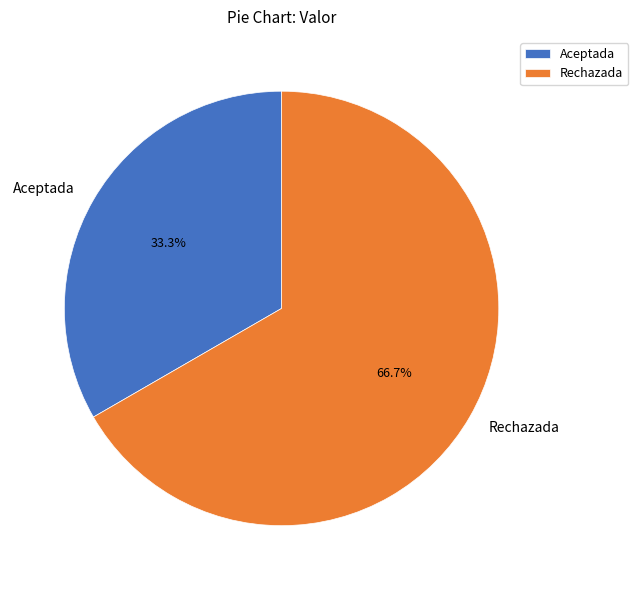

Is the sum of Aceptada and Rechazada greater than half?

Yes